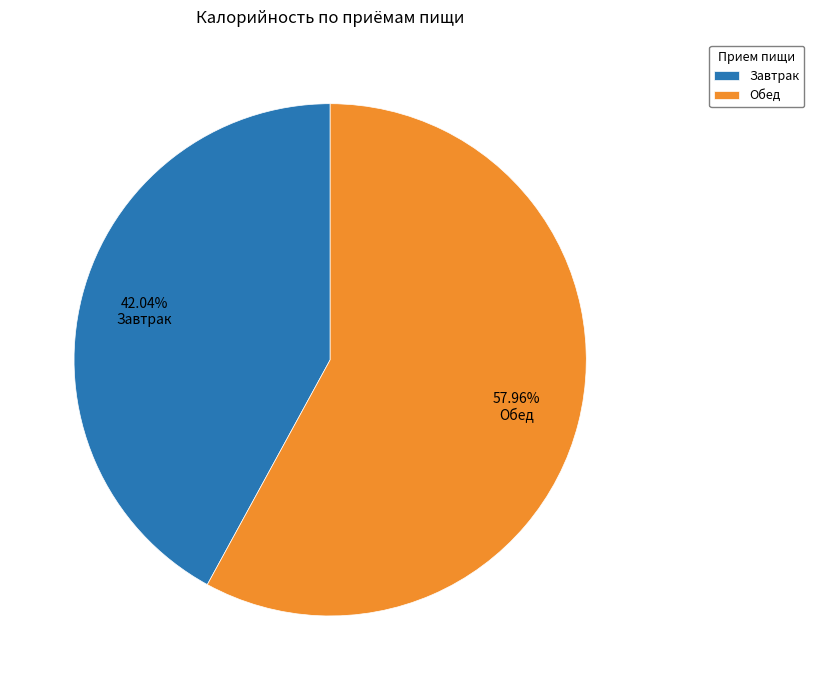

What percentage is the Завтрак slice, to the nearest percent?

42%